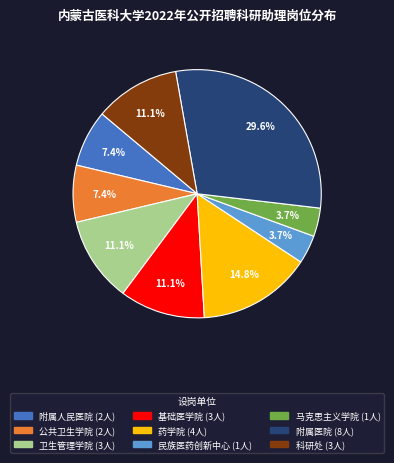

What is the ratio of the value at 药学院 to the value at 附属医院?

0.5